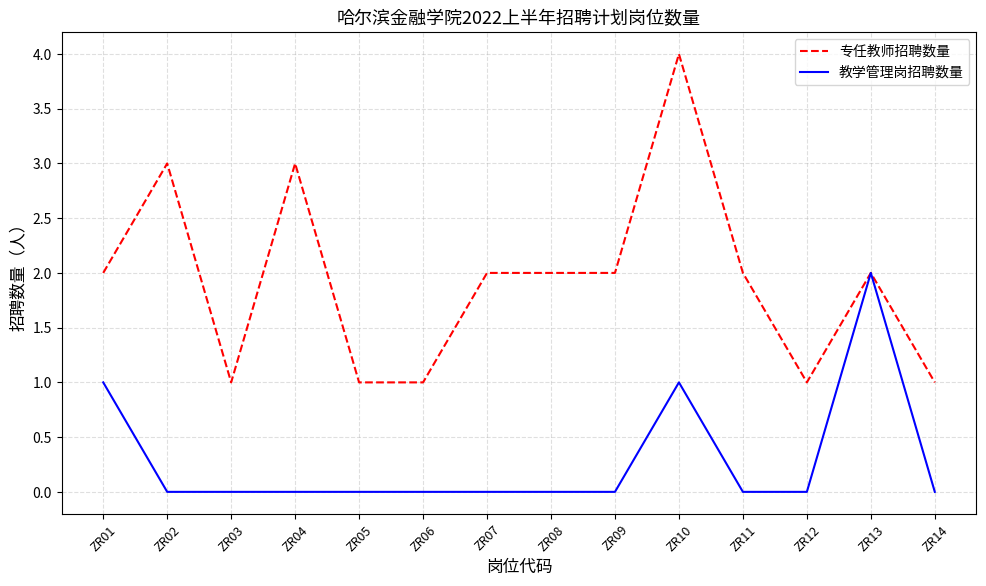

Is it true that 专任教师招聘数量 equals 3 at ZR02?

True